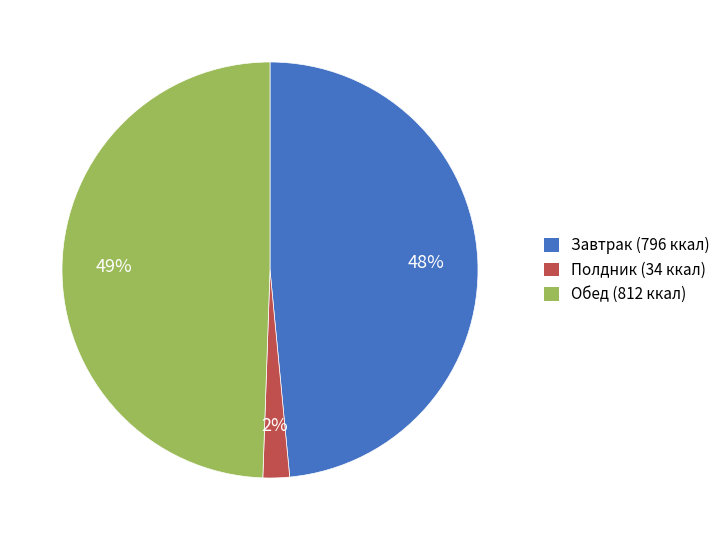

How many segments does this pie chart have?

3